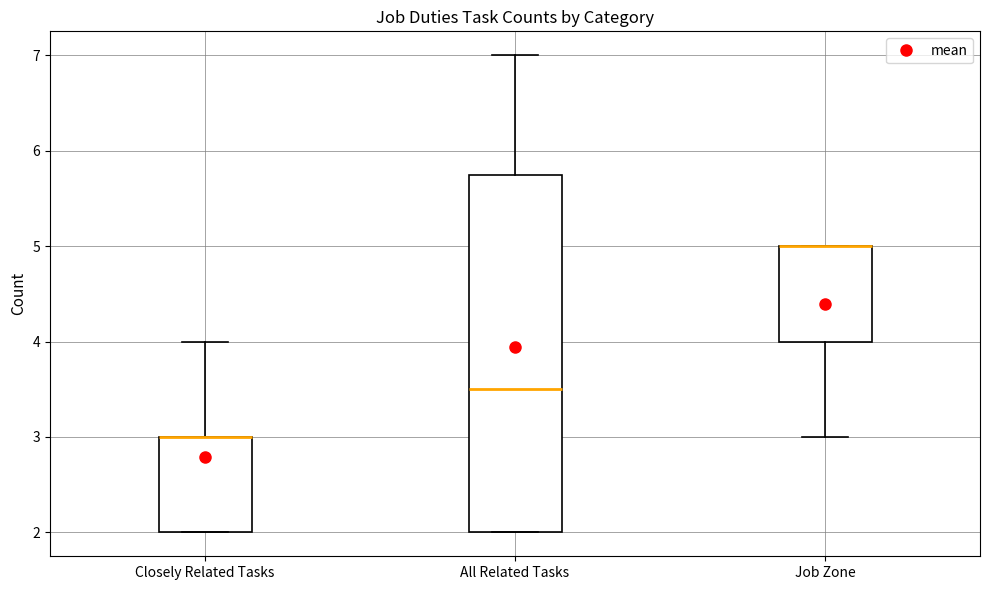

Reading left to right, transcribe this box plot: for each box, give where its median line is, the range the box spans, and where its two whiskers end, as read against the y-axis. The values are not printed on the chart, so give them approximately, as read against the axis.

Closely Related Tasks: median 3.0 (drawn on the box's upper edge), box 2.0 to 3.0, whiskers 2.0 to 4.0
All Related Tasks: median 3.5, box 2.0 to 5.8, whiskers 2.0 to 7.0
Job Zone: median 5.0 (drawn on the box's upper edge), box 4.0 to 5.0, whiskers 3.0 to 5.0